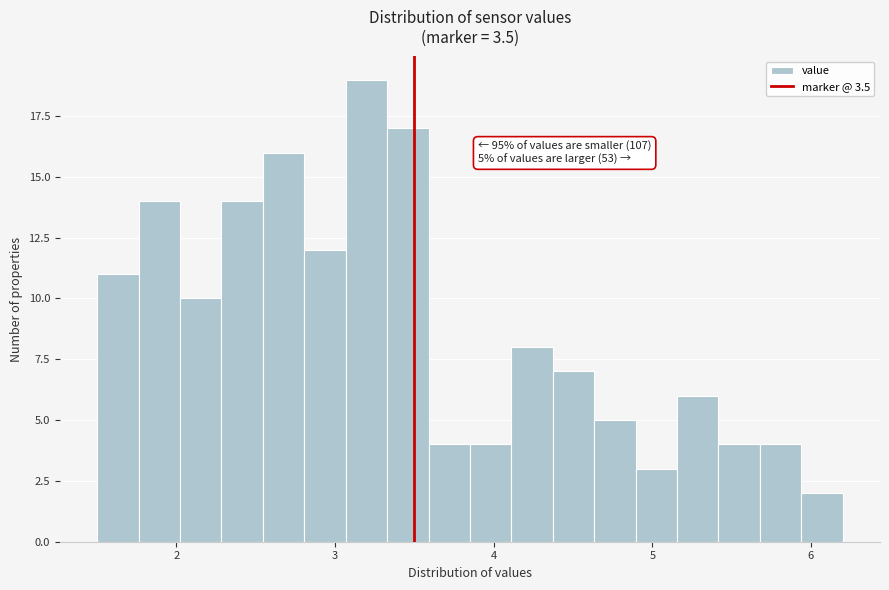

Around what value on the x-axis is the tallest bar? Give the approximate position of its centre, as read against the axis.

3.2